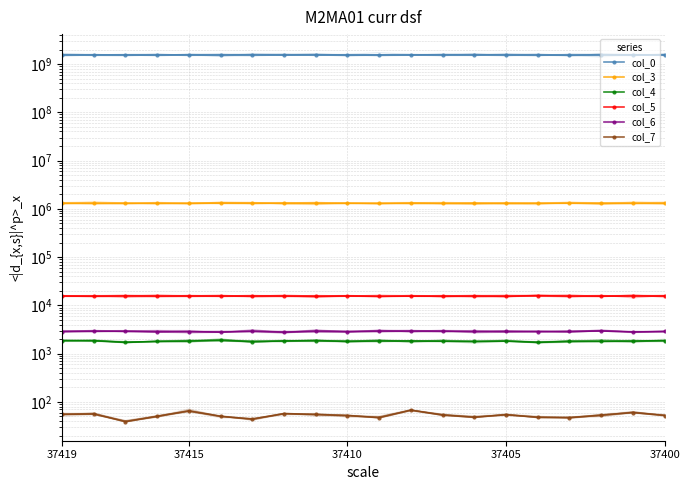

Where is the first local maximum for col_5?

37405